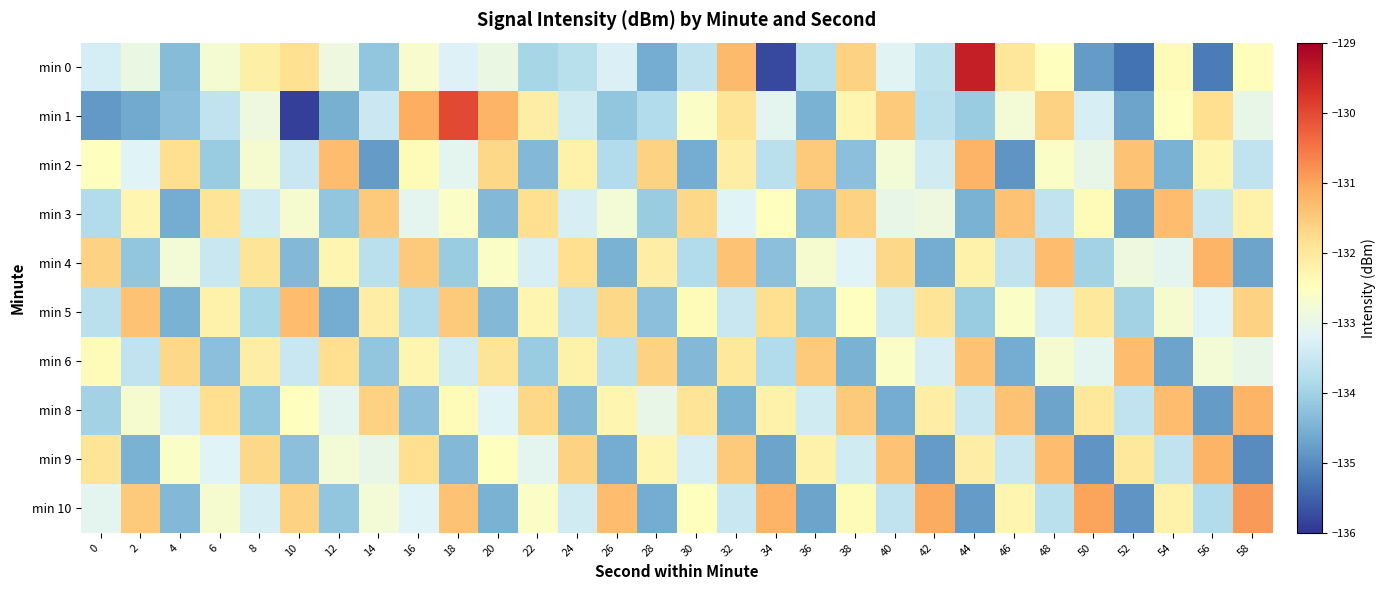

How many data points does each series have?

30